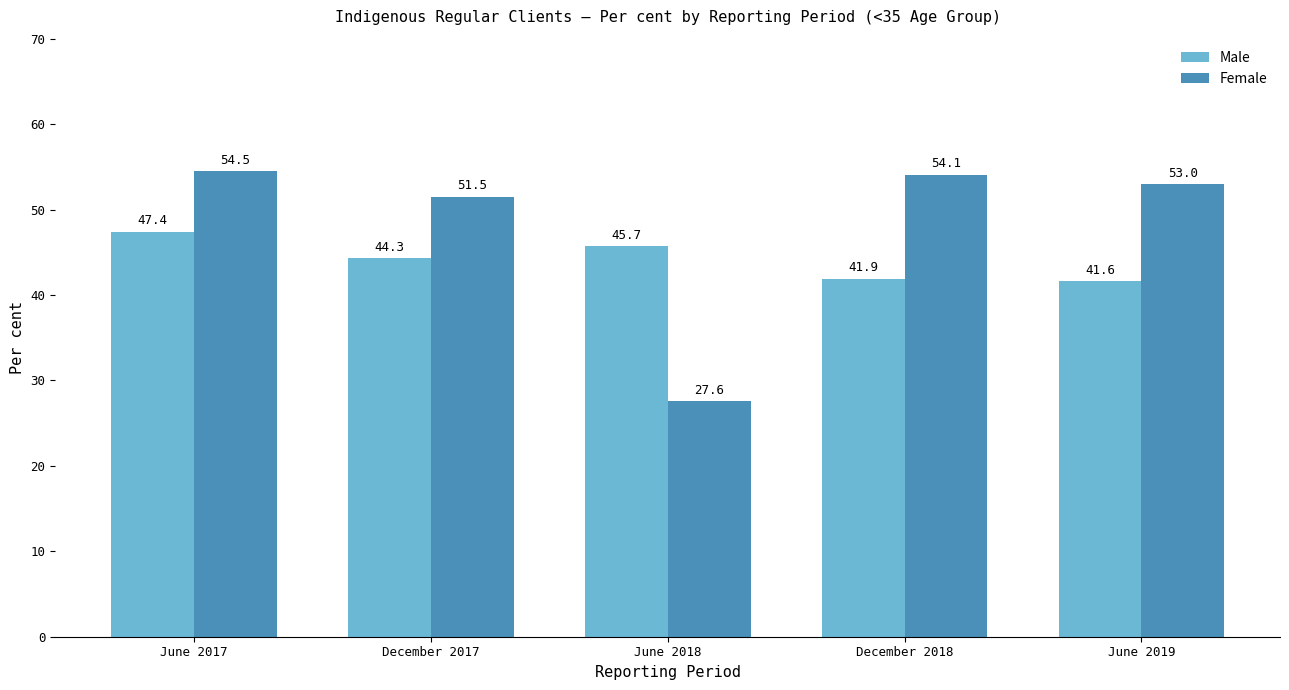

Reading left to right, transcribe all the data shown in this chart.

Male: June 2017=47.4	December 2017=44.3	June 2018=45.7	December 2018=41.9	June 2019=41.6
Female: June 2017=54.5	December 2017=51.5	June 2018=27.6	December 2018=54.1	June 2019=53.0